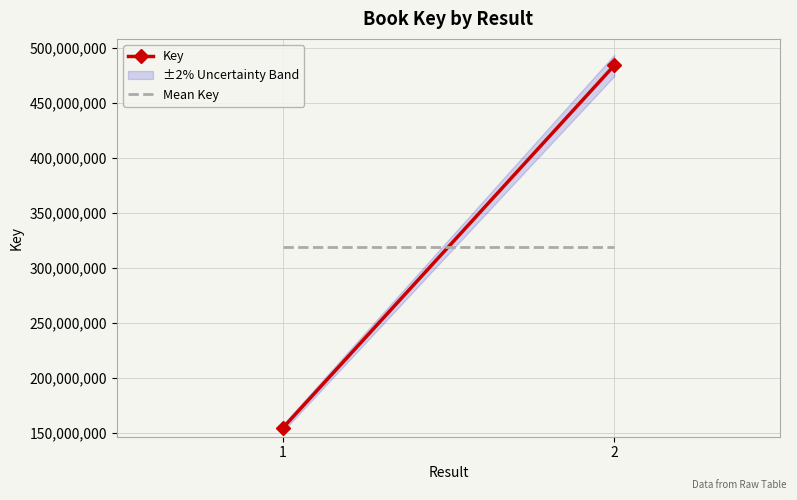

The Mean Key series shows 452831096.1 at 2. True or false?

False